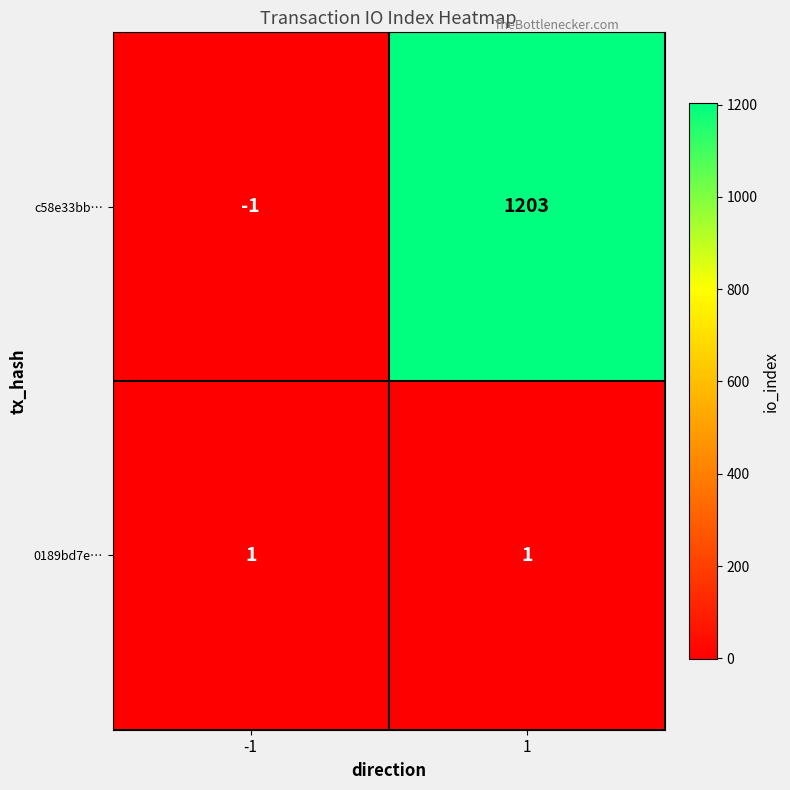

What is the difference between the maximum and minimum values in the c58e33bb… series?

1204